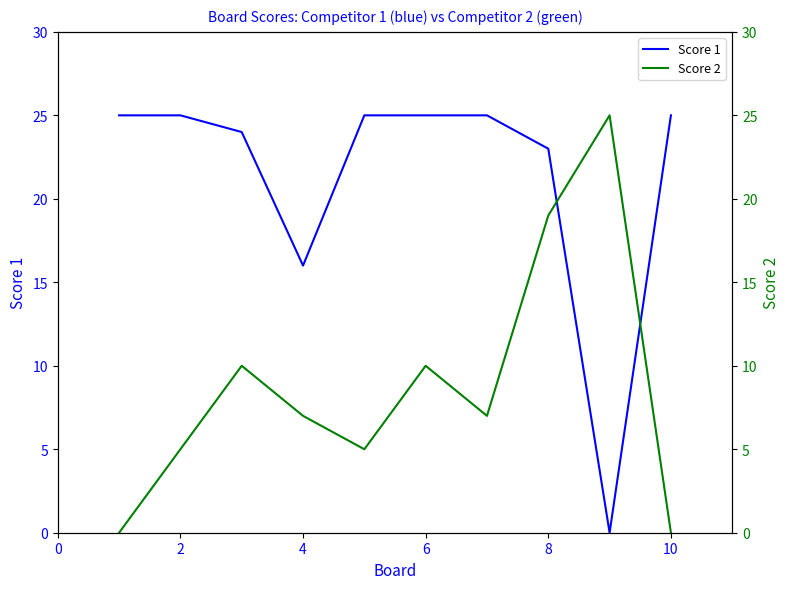

True or false: Score 2 and Score 1 intersect in this chart.

True